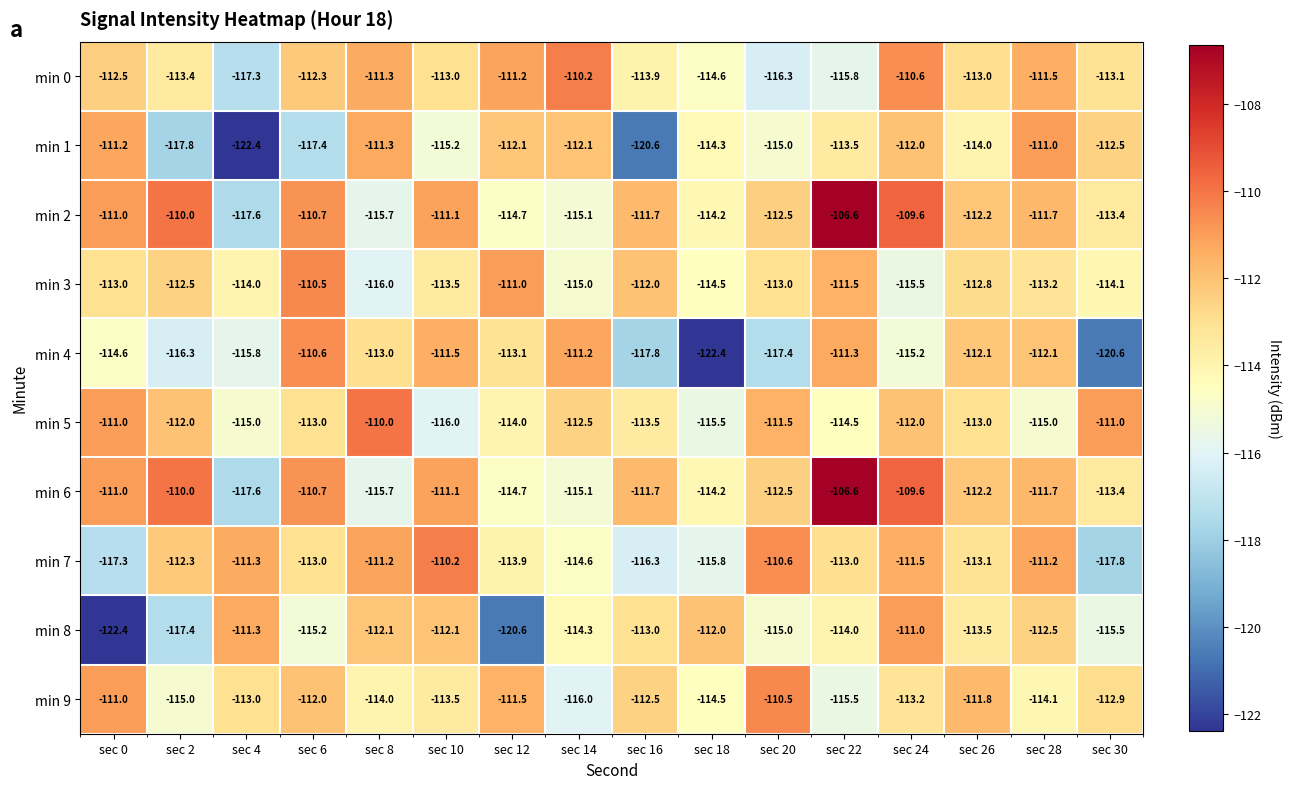

How many categories are shown in the chart?

16